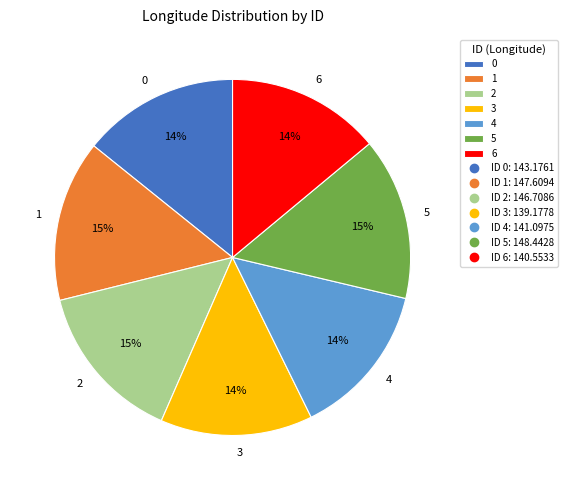

To the nearest percent, what is the difference between the 2 and 4 slice percentages?

1%